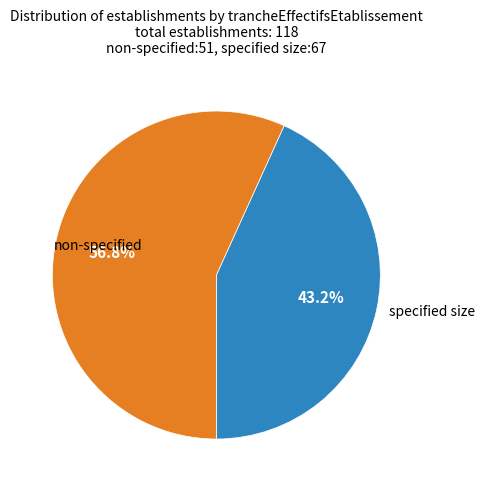

Is there any slice that represents more than half of the pie?

Yes